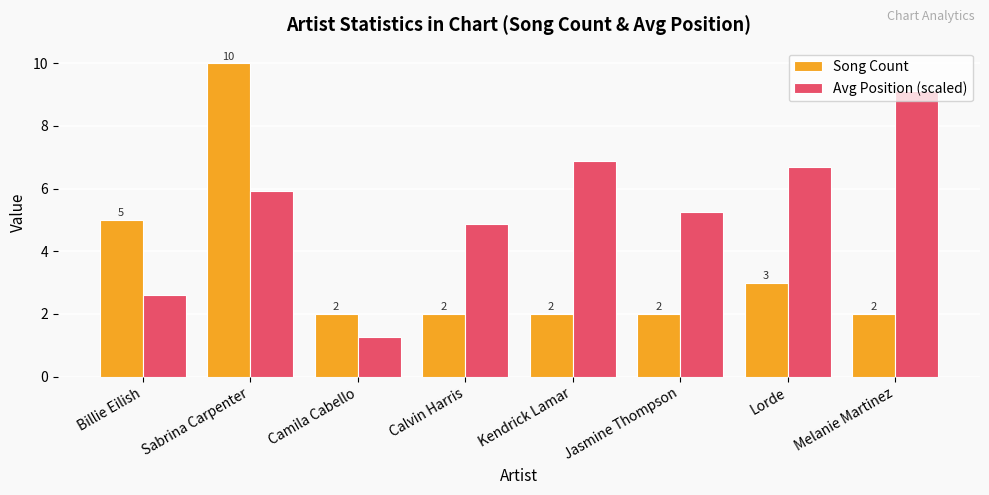

At which category does the chart reach its peak across all series?

Sabrina Carpenter